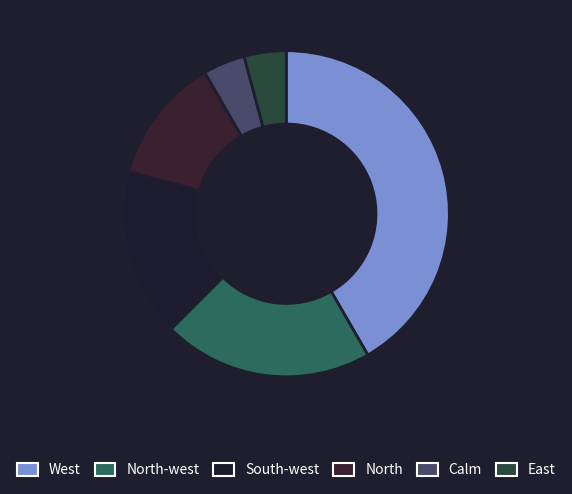

Does West account for over 50% of the chart?

No